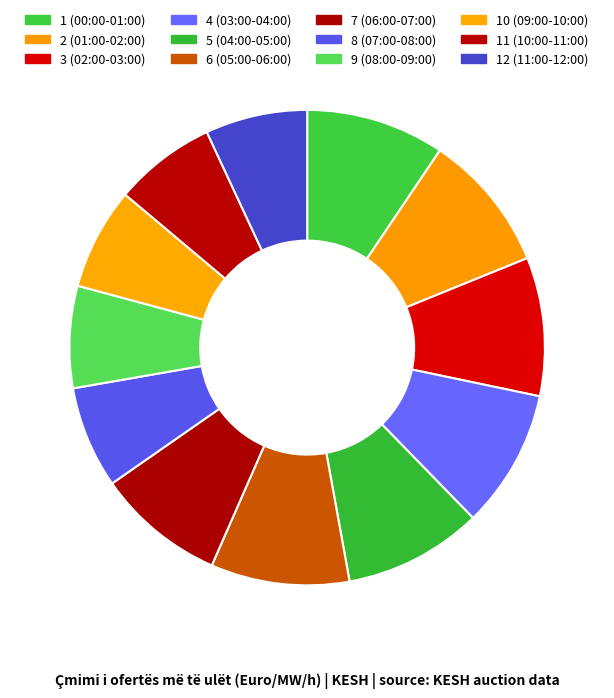

Count the number of slices in the pie.

12